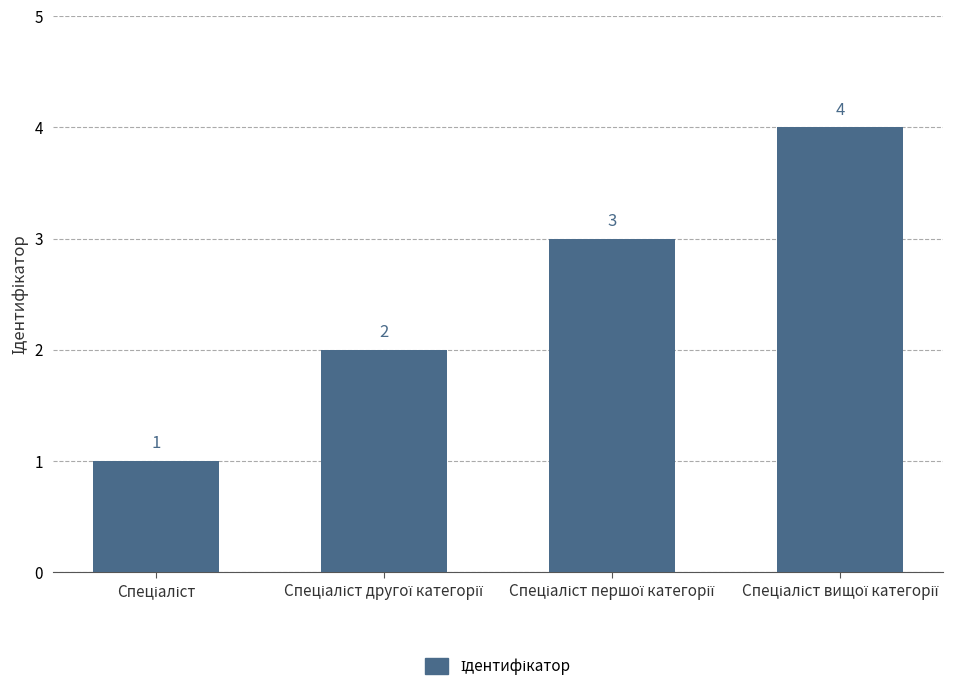

What is the value of the 2nd bar from the left?

2